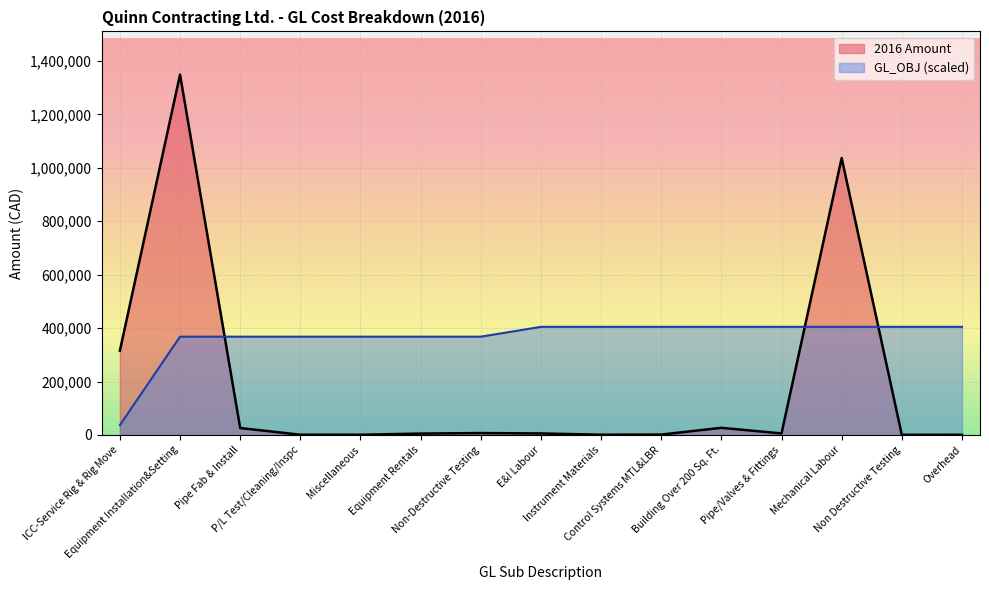

Where is 2016 Amount nearest to the value 674522?

ICC-Service Rig & Rig Move